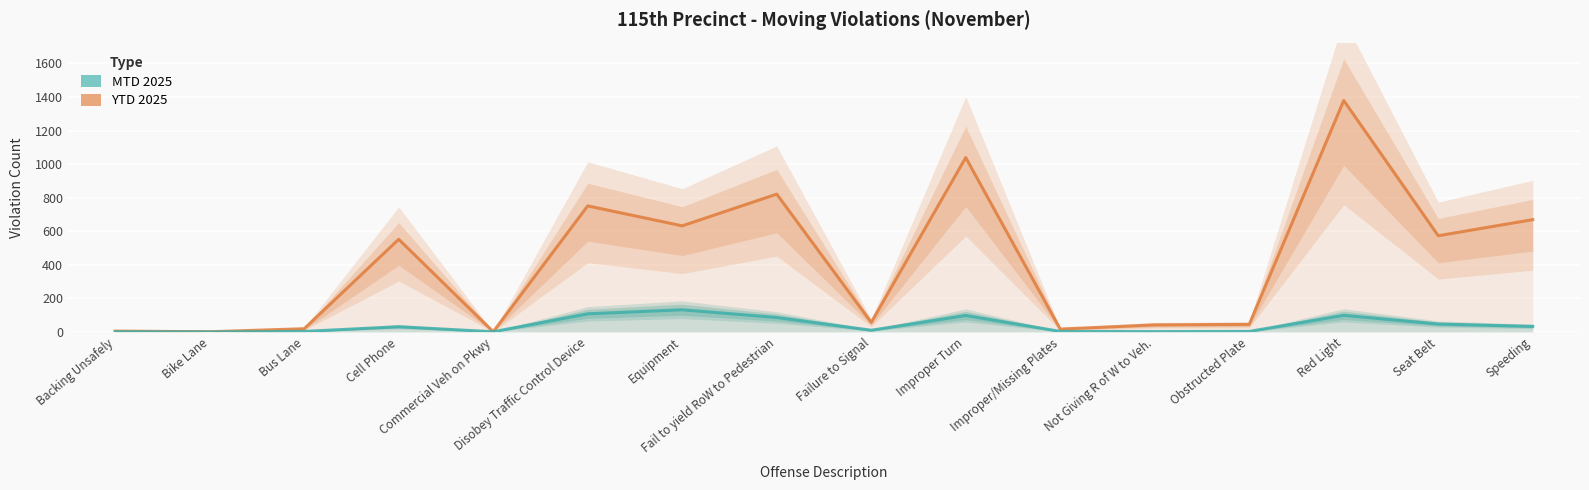

What is the difference between the highest and lowest values at Improper Turn?

941